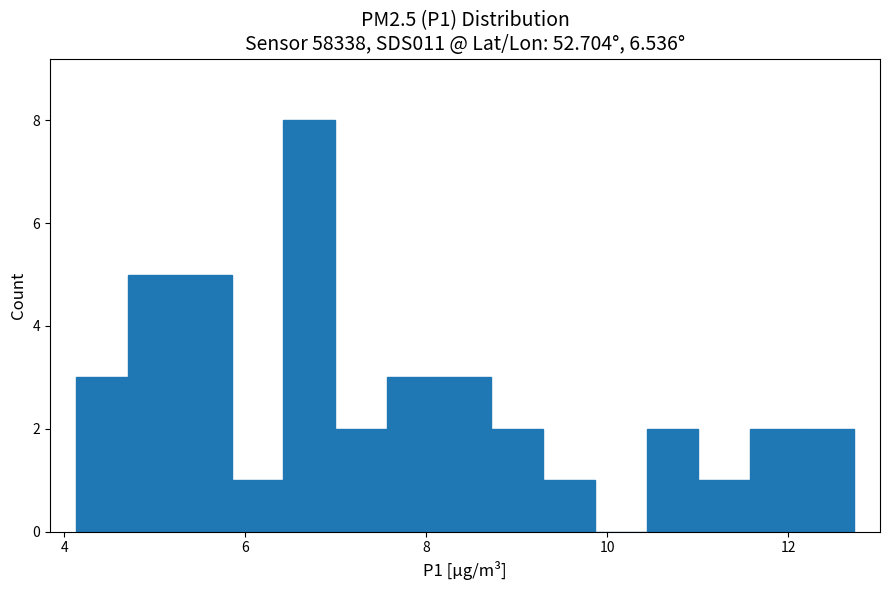

Around what value on the x-axis is the tallest bar? Give the approximate position of its centre, as read against the axis.

6.8